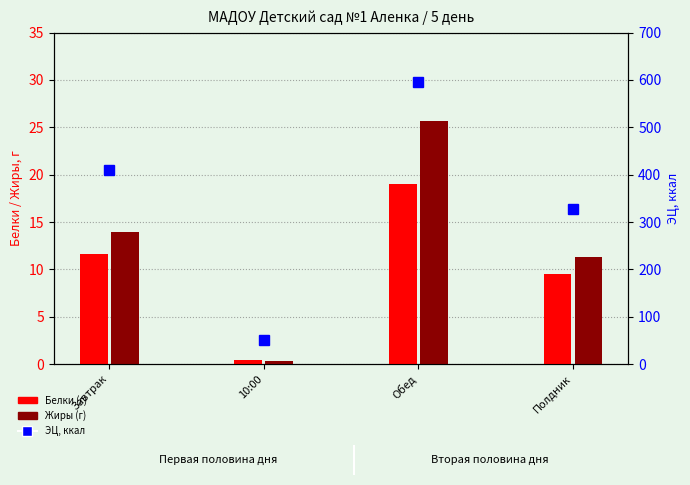

How many values in the Белки (г) series are below 11?

2